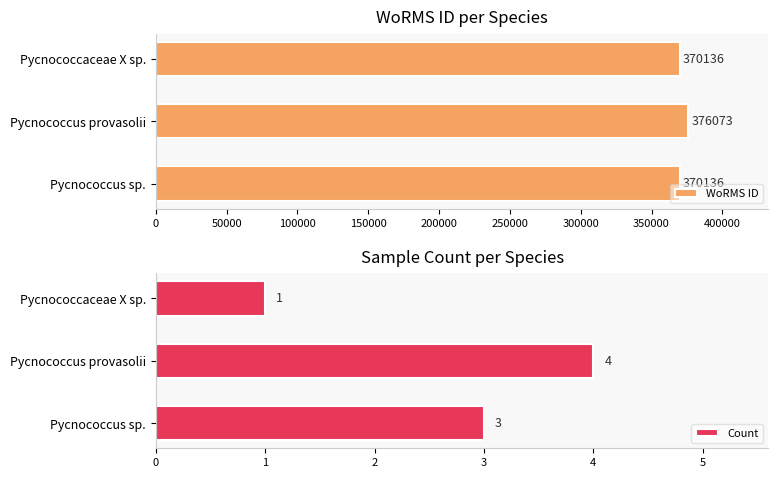

Reading left to right, transcribe all the data shown in this chart.

WoRMS ID: 370136	376073	370136
Count: 3	4	1